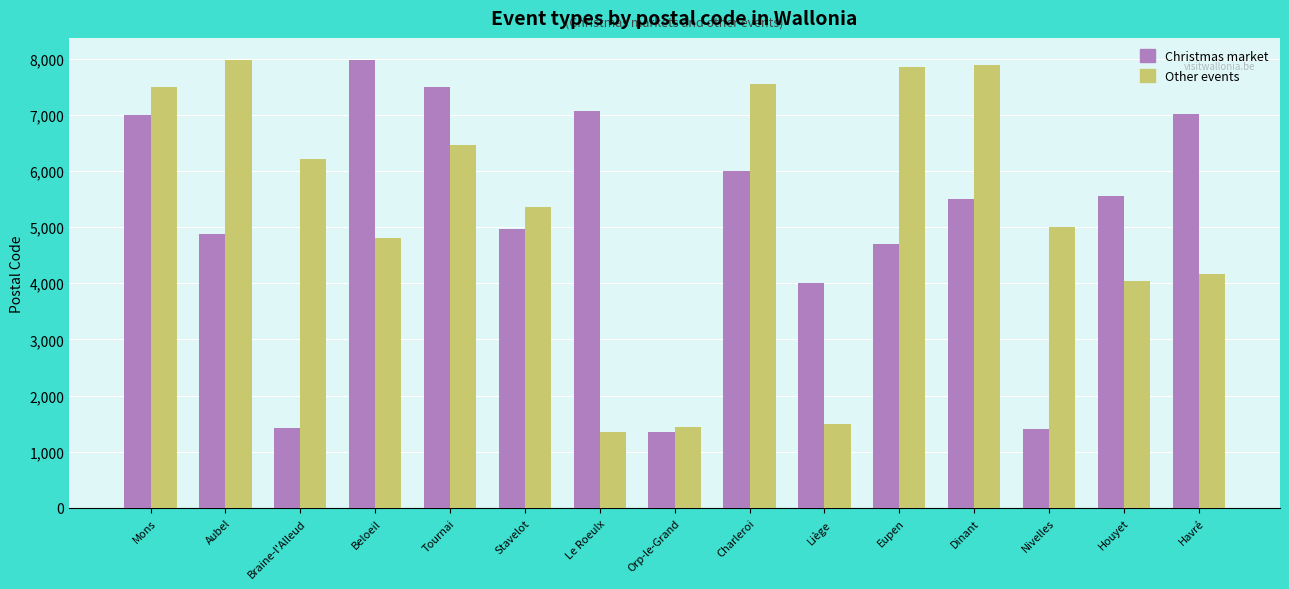

What is the difference between the highest and lowest values at Eupen?

3150